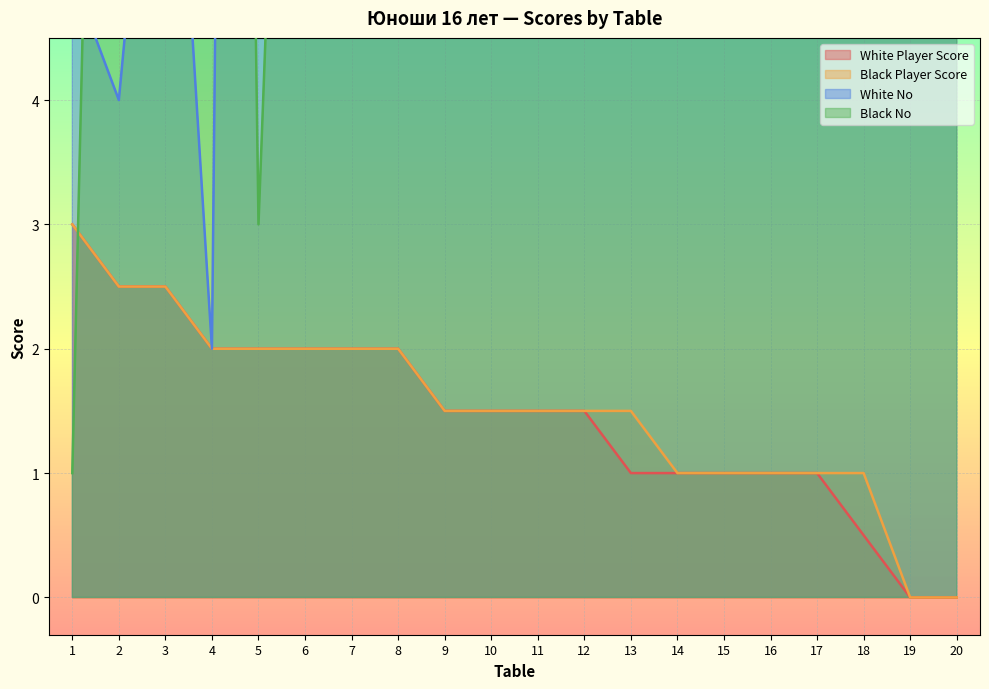

Reading left to right, extract all data points from this chart.

White Player Score: 3.0	2.5	2.5	2.0	2.0	2.0	2.0	2.0	1.5	1.5	1.5	1.5	1.0	1.0	1.0	1.0	1.0	0.5	0.0	0.0
Black Player Score: 3.0	2.5	2.5	2.0	2.0	2.0	2.0	2.0	1.5	1.5	1.5	1.5	1.5	1.0	1.0	1.0	1.0	1.0	0.0	0.0
White No: 5.0	4.0	8.0	2.0	39.0	6.0	37.0	10.0	27.0	33.0	16.0	38.0	20.0	18.0	21.0	31.0	35.0	14.0	36.0	40.0
Black No: 1.0	17.0	7.0	30.0	3.0	13.0	9.0	32.0	11.0	15.0	25.0	19.0	28.0	24.0	34.0	22.0	23.0	26.0	12.0	29.0